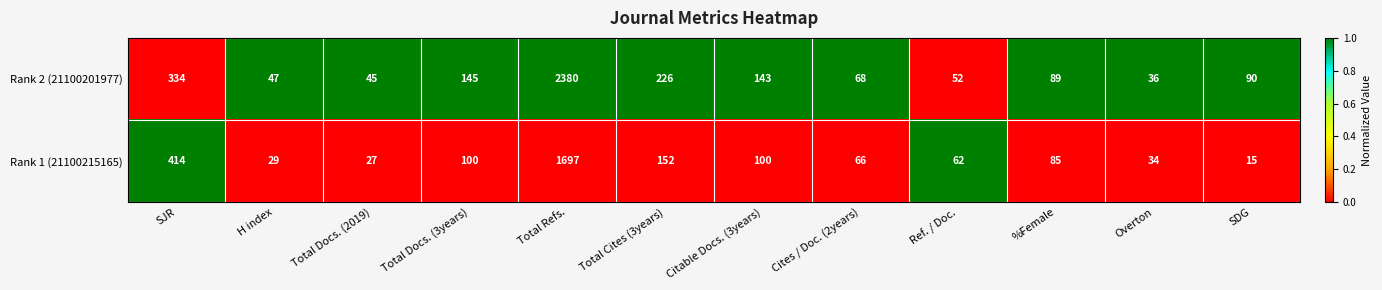

Which series has the largest range (max minus min)?

Rank 2 (21100201977)